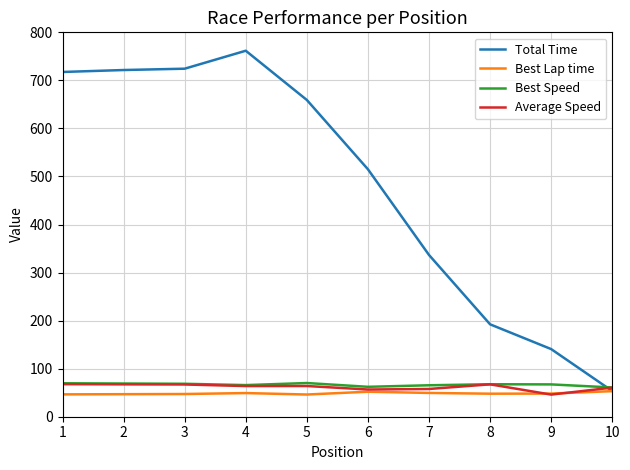

The value of Average Speed at 8 is 67.4. True or false?

True